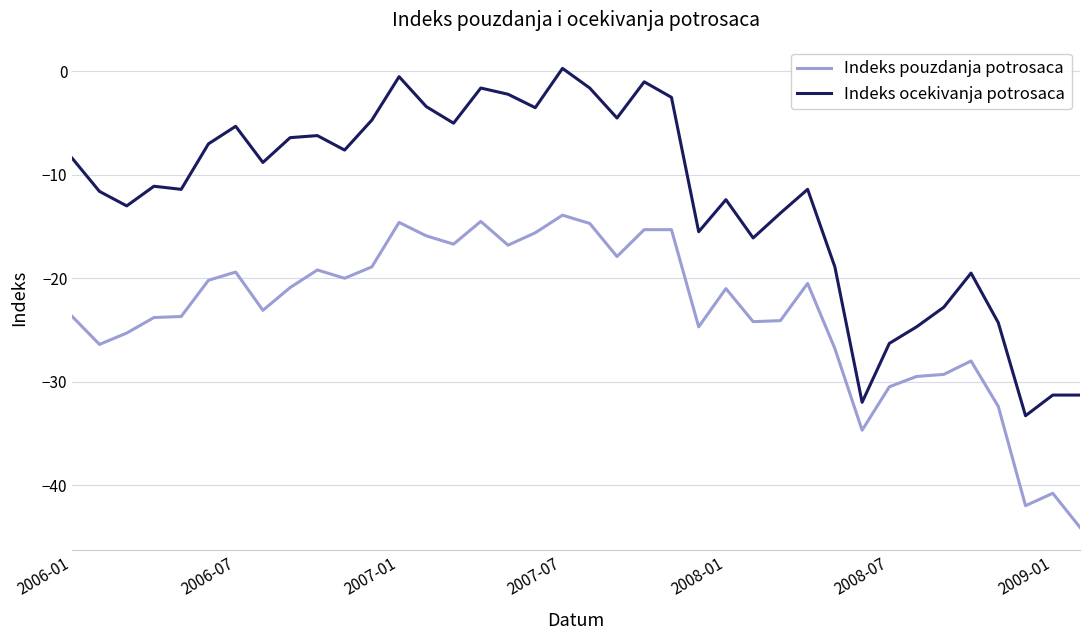

Which series has the largest total across all categories?

Indeks ocekivanja potrosaca